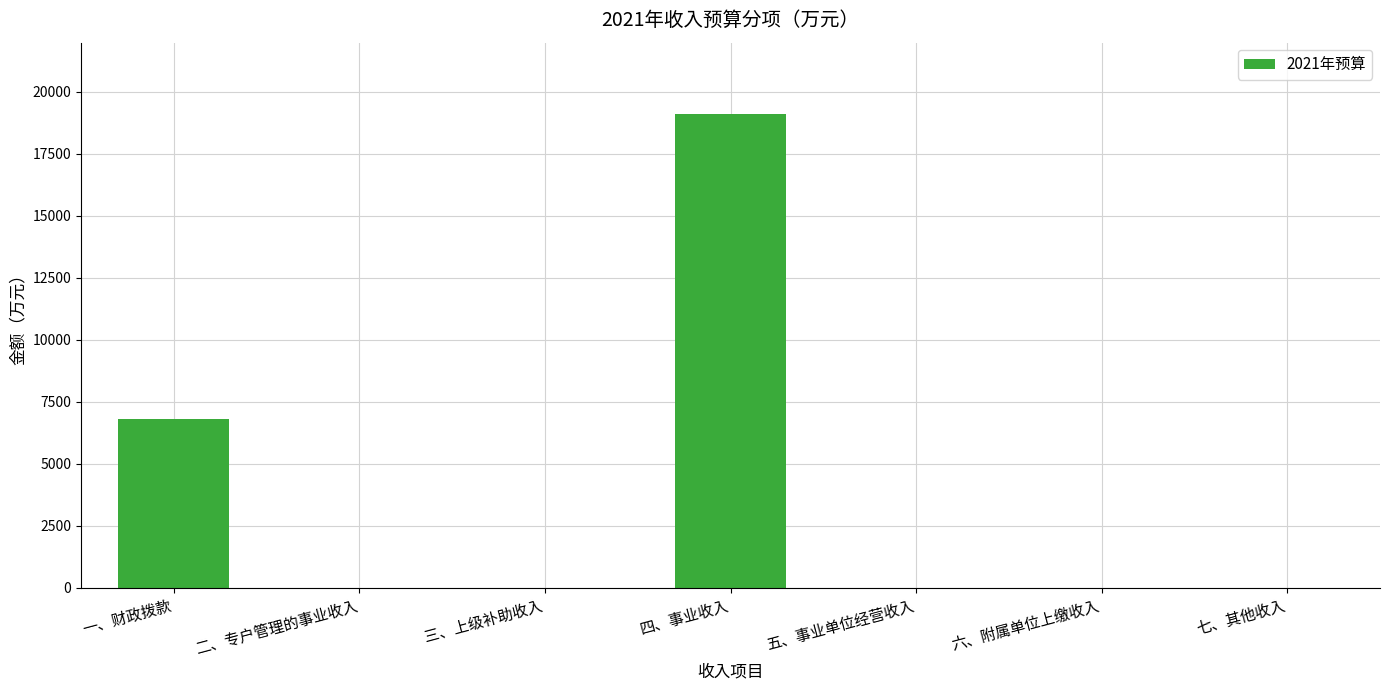

The chart shows a value of 6787.3 at 一、财政拨款. True or false?

True